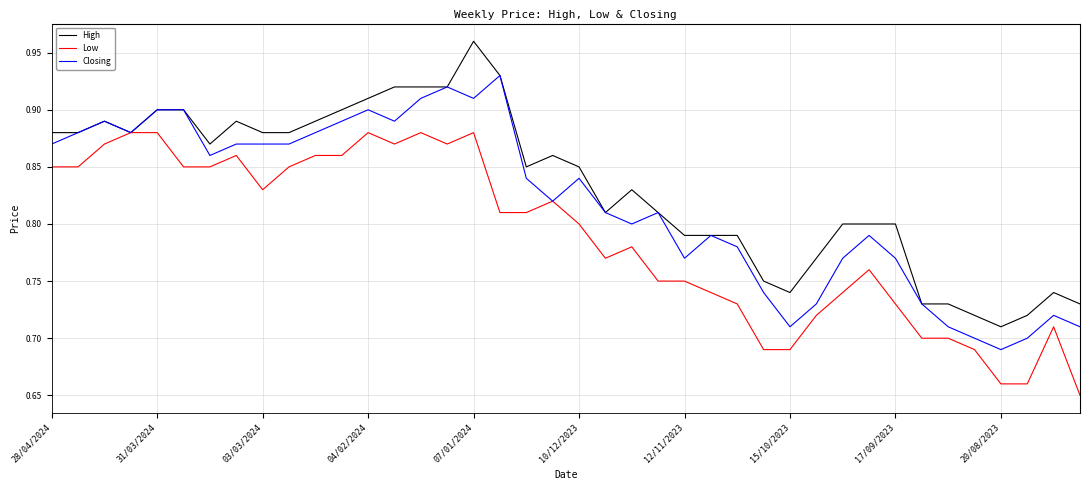

How many lines are shown in the chart?

3